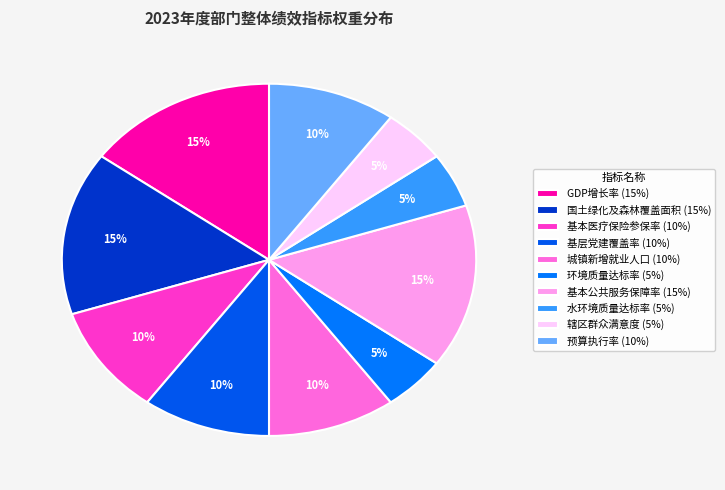

To the nearest percent, what is the difference between the largest and smallest slice percentages?

10%